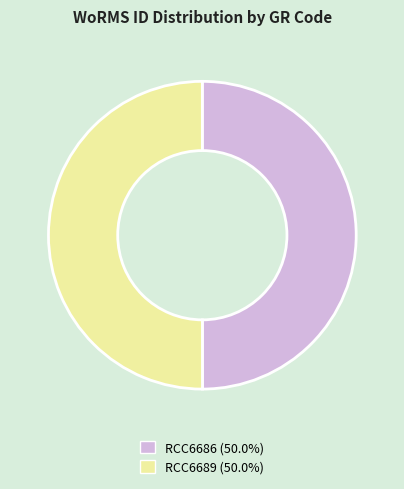

How many slices are in this pie chart?

2